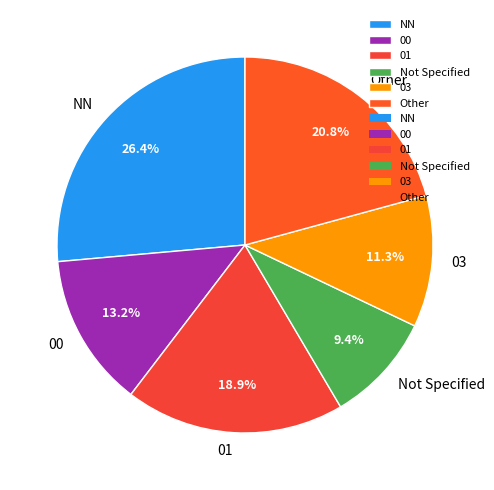

To the nearest percent, what portion does 03 represent?

11%